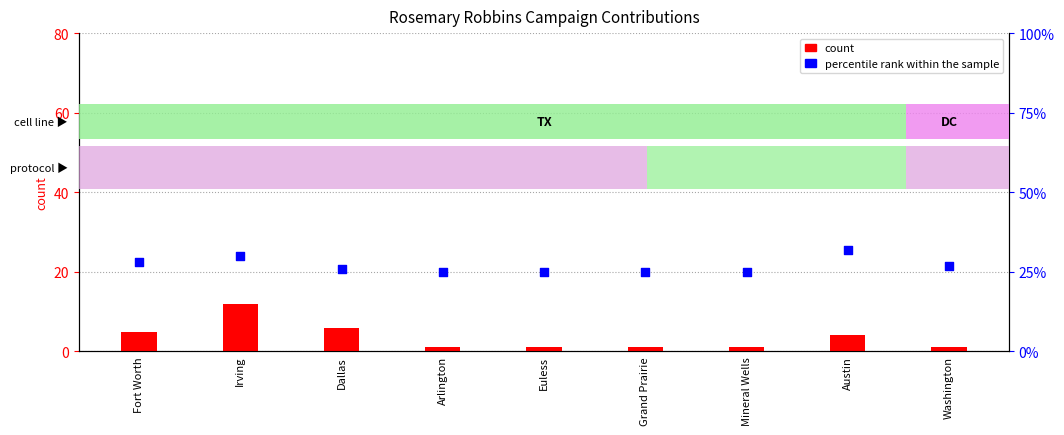

Which series reaches the maximum Y coordinate?

percentile rank within the sample